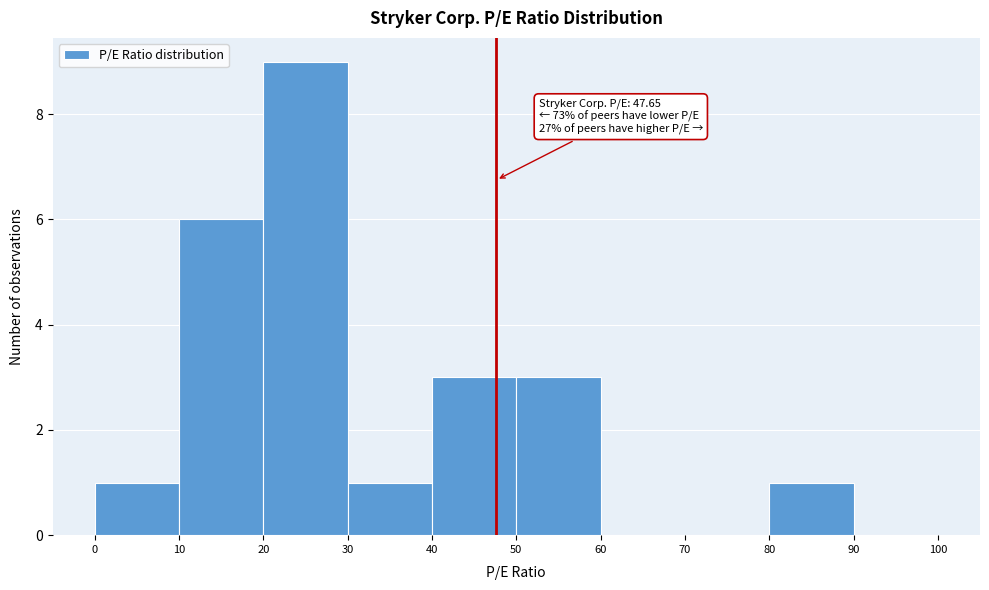

Which range on the x-axis has the tallest bar?

20 to 30